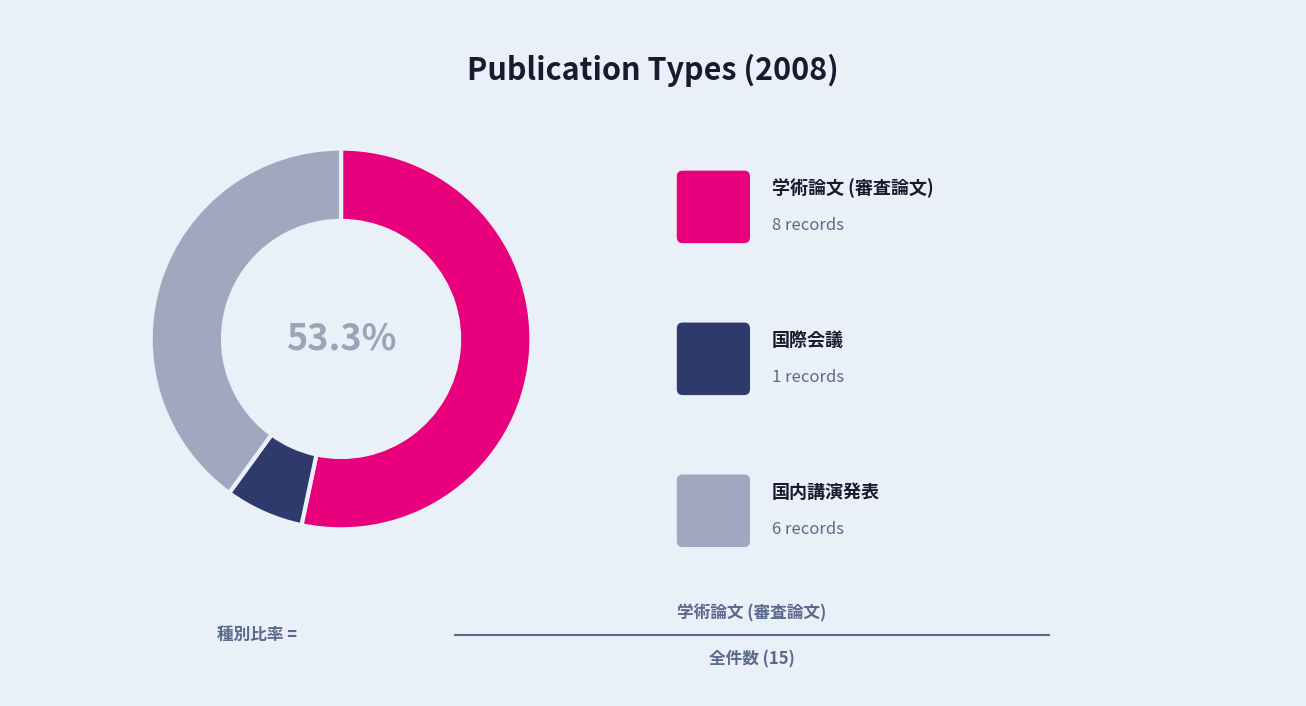

Is there a majority slice in this chart?

Yes